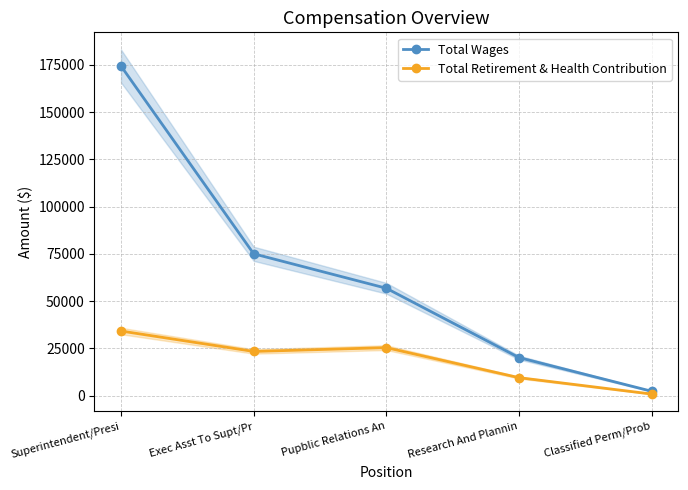

What is the sum of the Total Retirement & Health Contribution values at Exec Asst To Supt/Pr and Pupblic Relations An?

48870